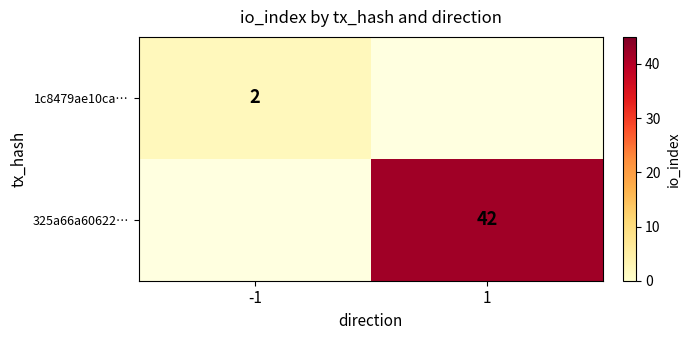

The 1c8479ae10ca… series shows 2 at -1. True or false?

True